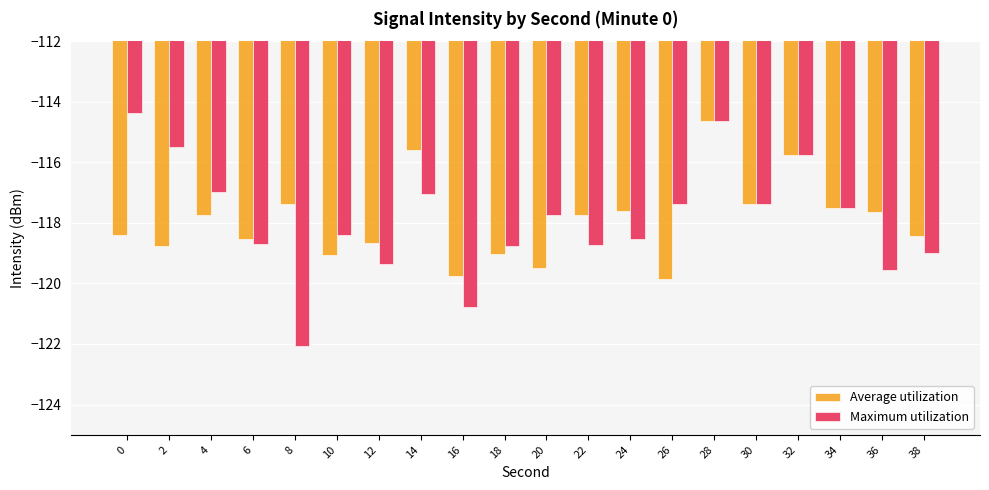

How many distinct data groups are displayed?

2